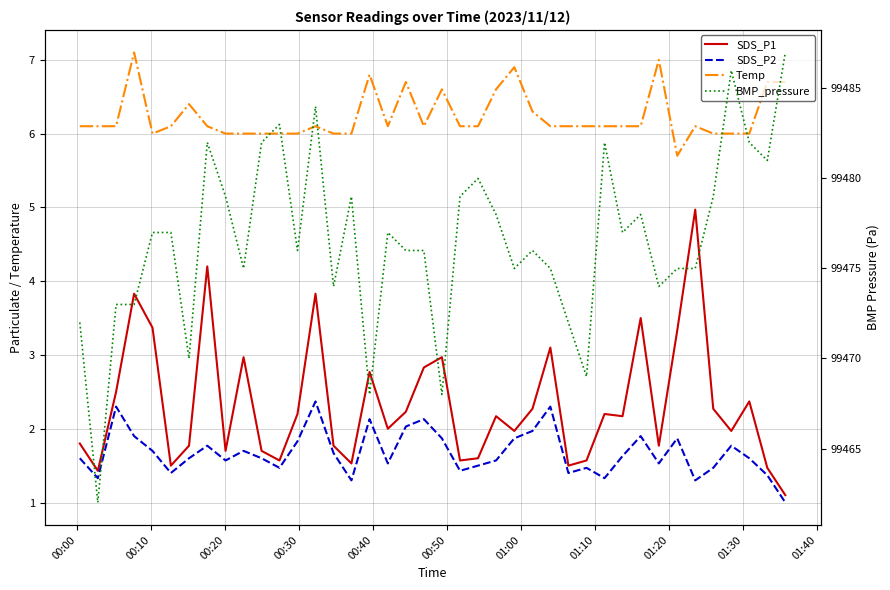

Is the value of SDS_P2 at 20 greater than the value of SDS_P1 at 30?

No